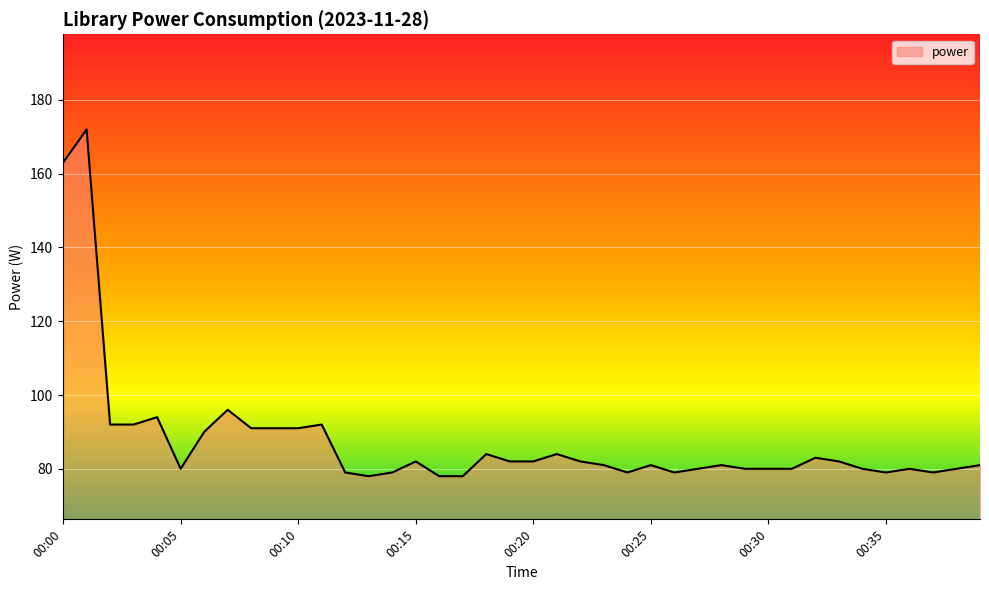

What is the greatest value displayed?

172